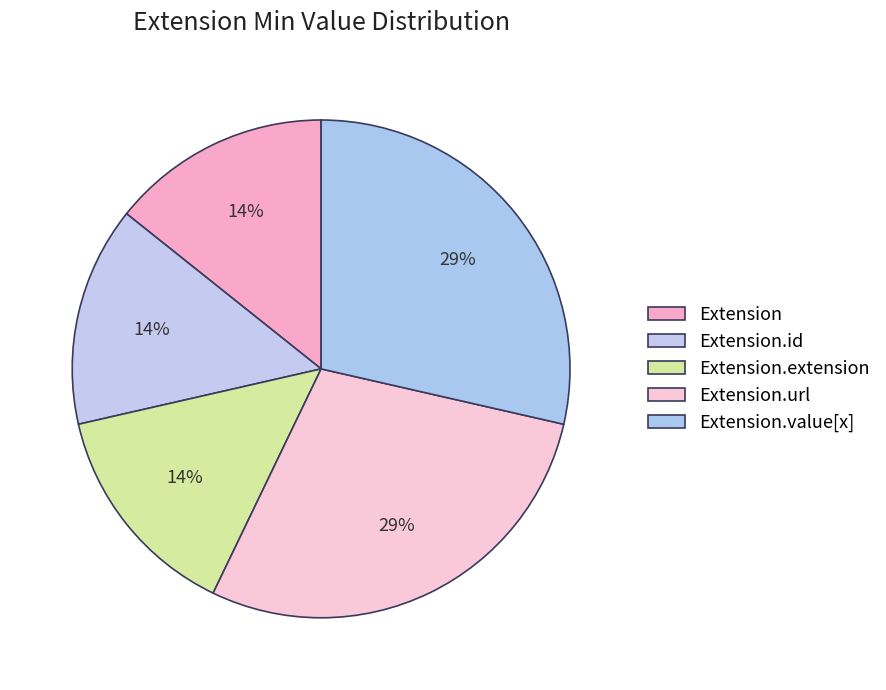

How many segments does this pie chart have?

5